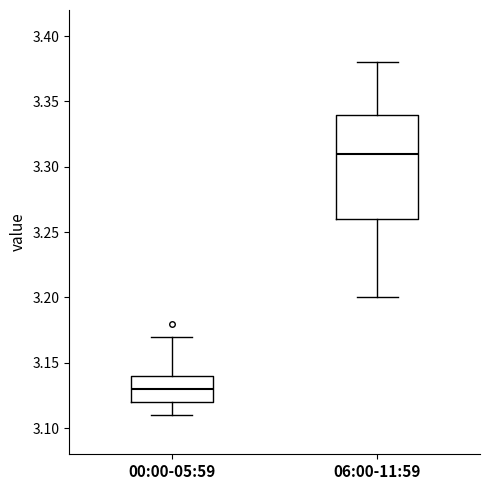

Which box has the highest median line?

06:00-11:59